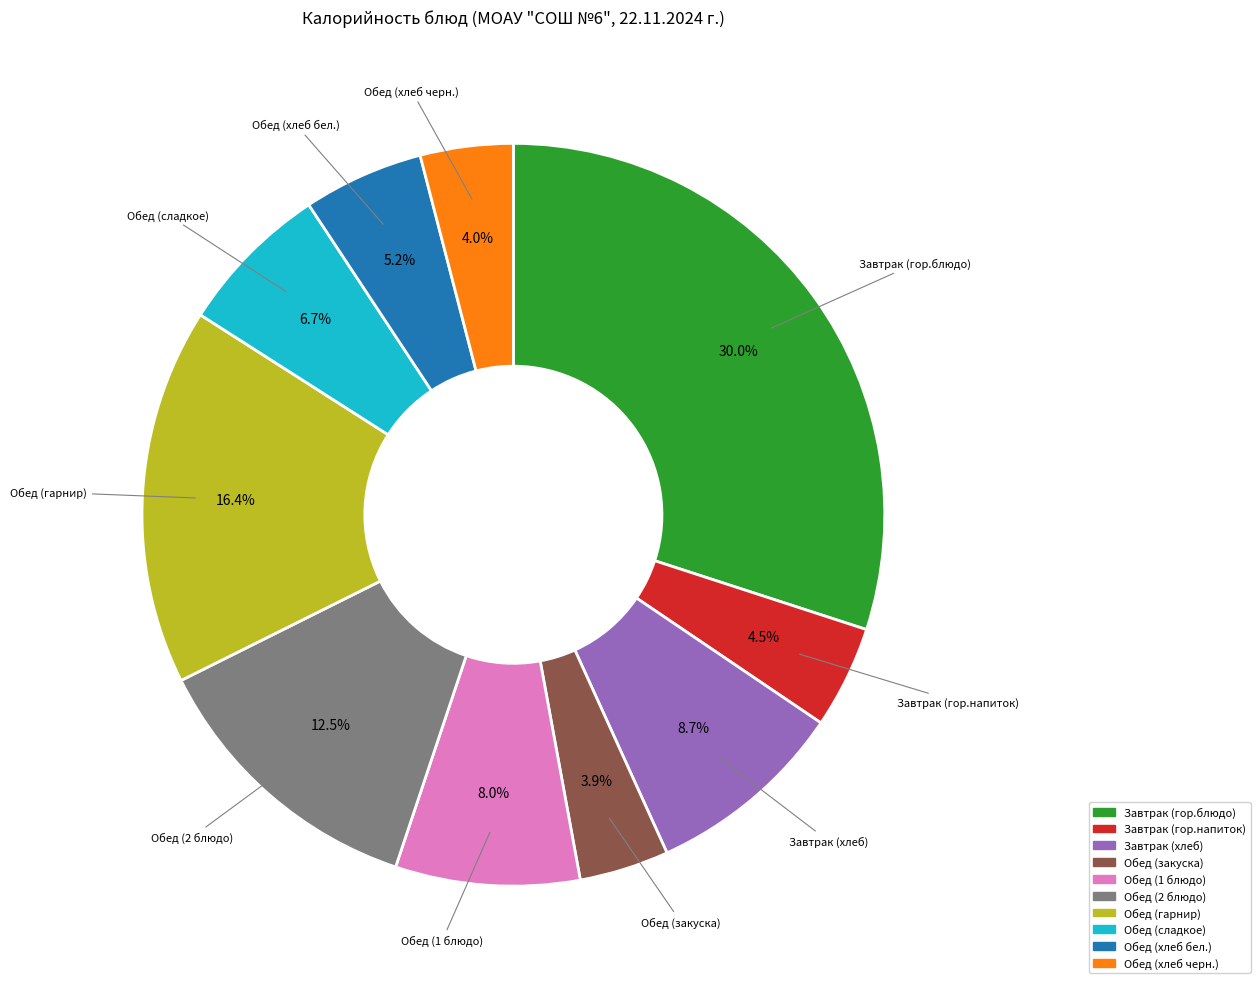

Approximately how many times larger is the value at Обед (гарнир) compared to Обед (хлеб черн.)?

4.1